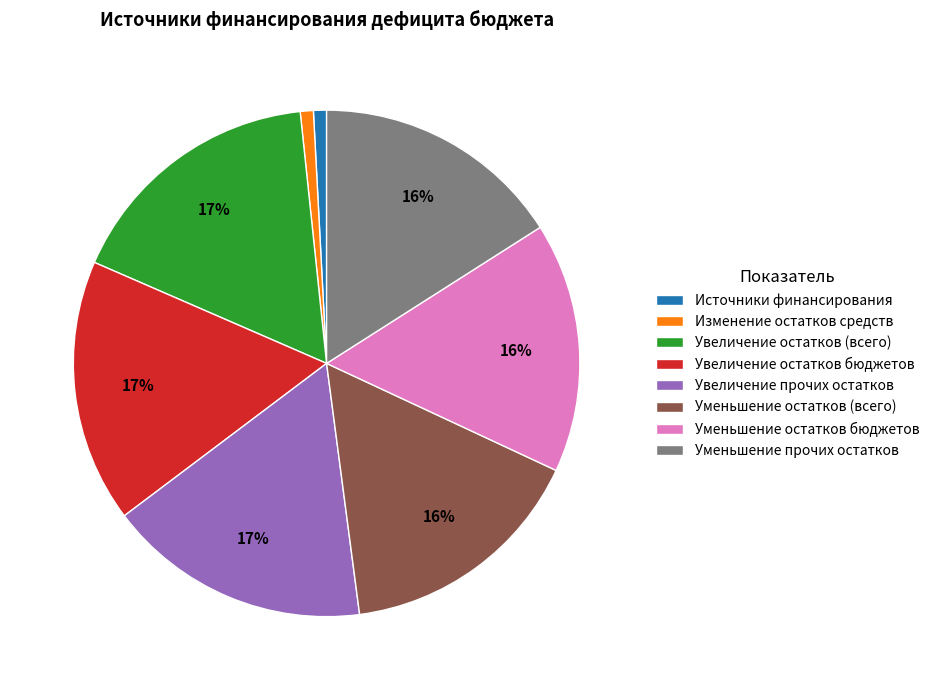

The Увеличение остатков (всего) slice represents 28% of the pie. True or false?

False